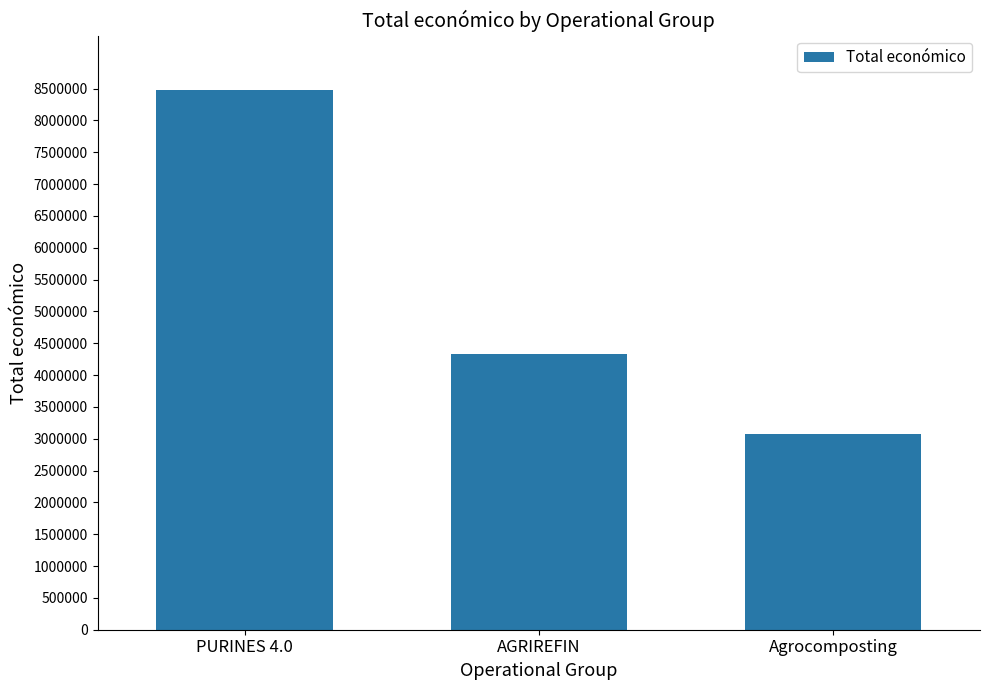

Rank the categories by value from lowest to highest.

Agrocomposting, AGRIREFIN, PURINES 4.0